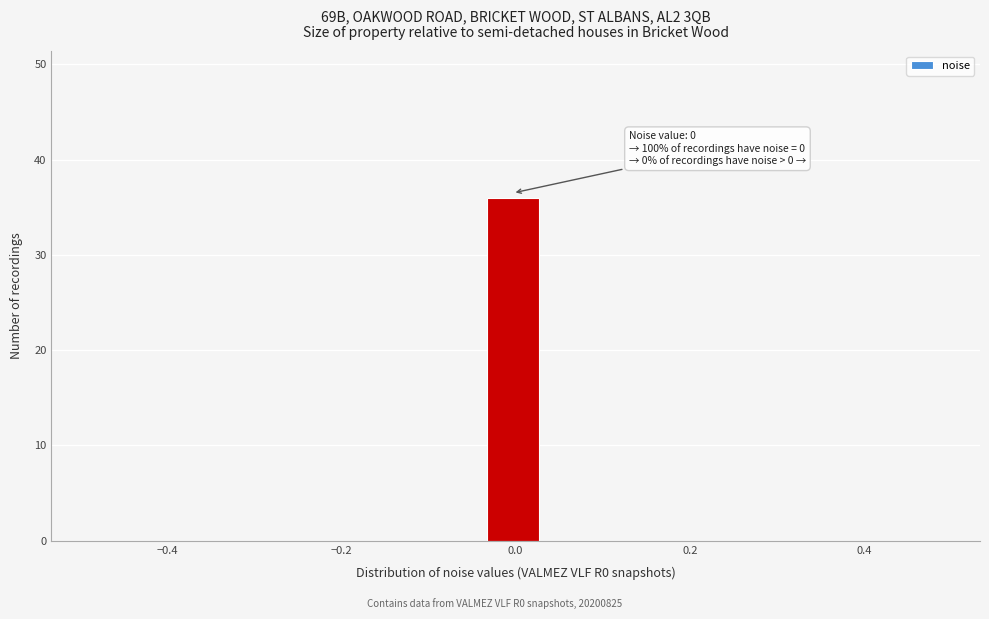

Around what value on the x-axis is the tallest bar? Give the approximate position of its centre, as read against the axis.

0.00